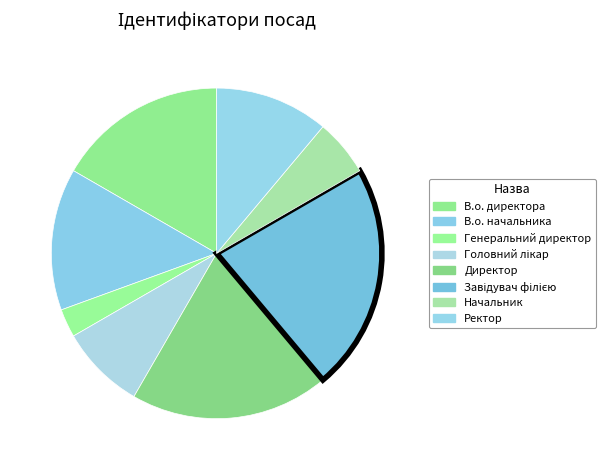

To the nearest percent, what percentage of the pie is Головний лікар?

8%